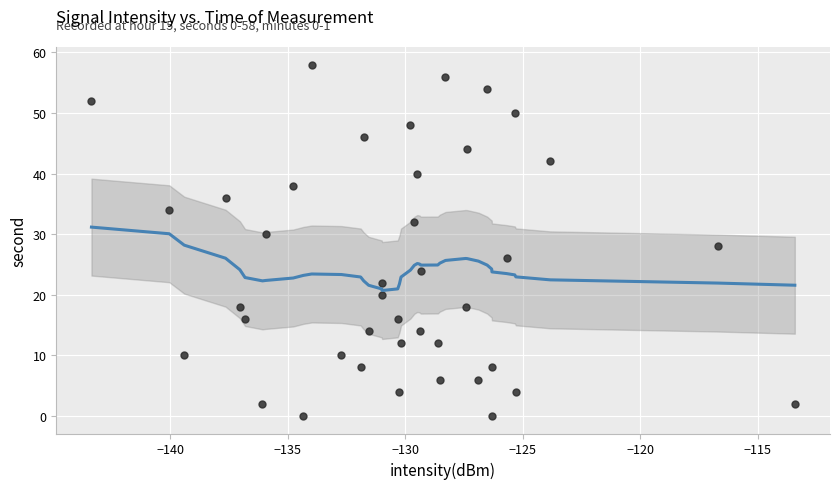

What is the range of Y values (max minus min)?

58